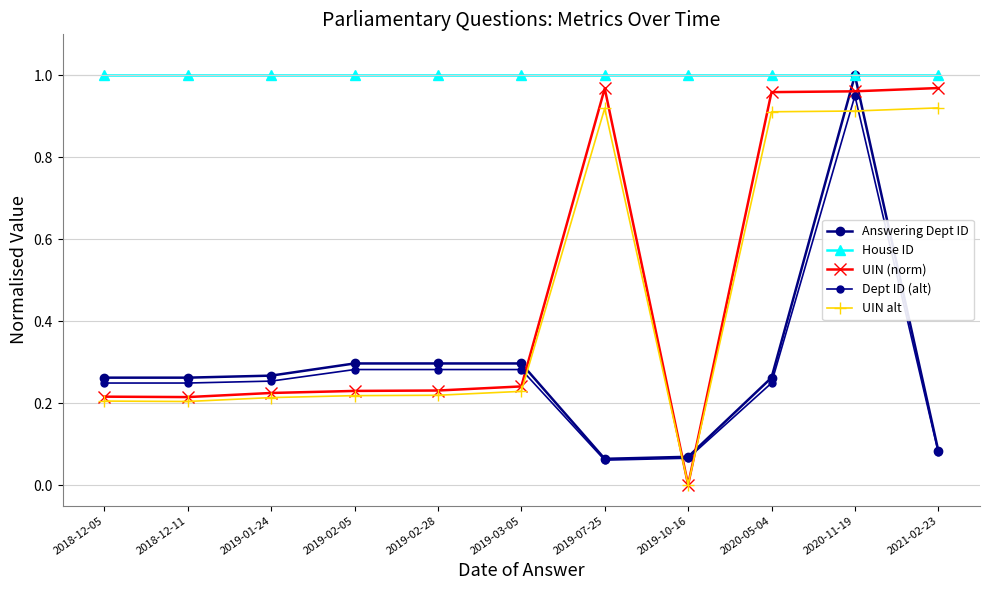

What is the sum of all UIN (norm) values?

5.2